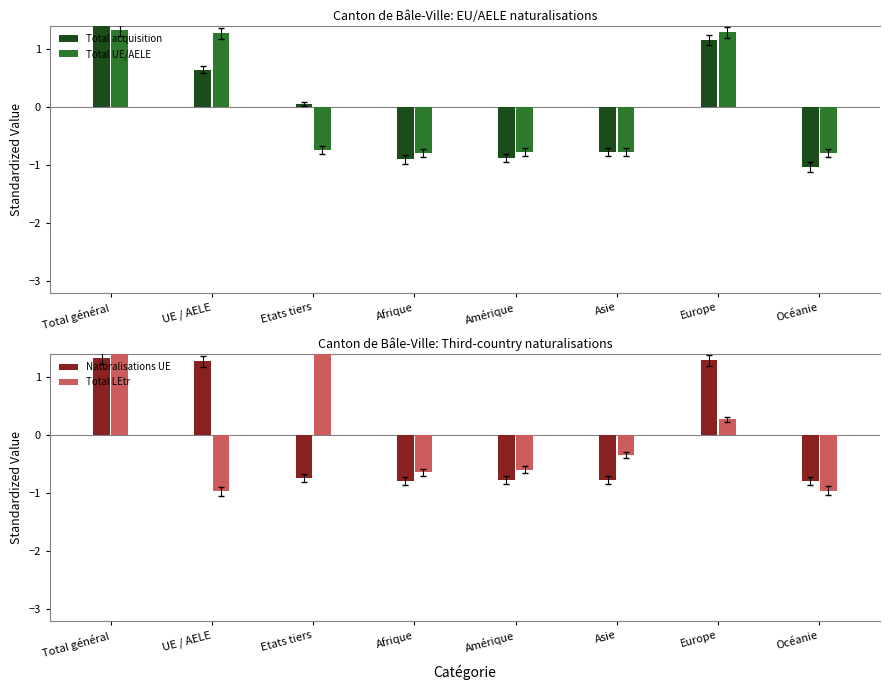

What are all the series names shown in the legend?

Total acquisition, Total UE/AELE, Naturalisations UE, Total LEtr